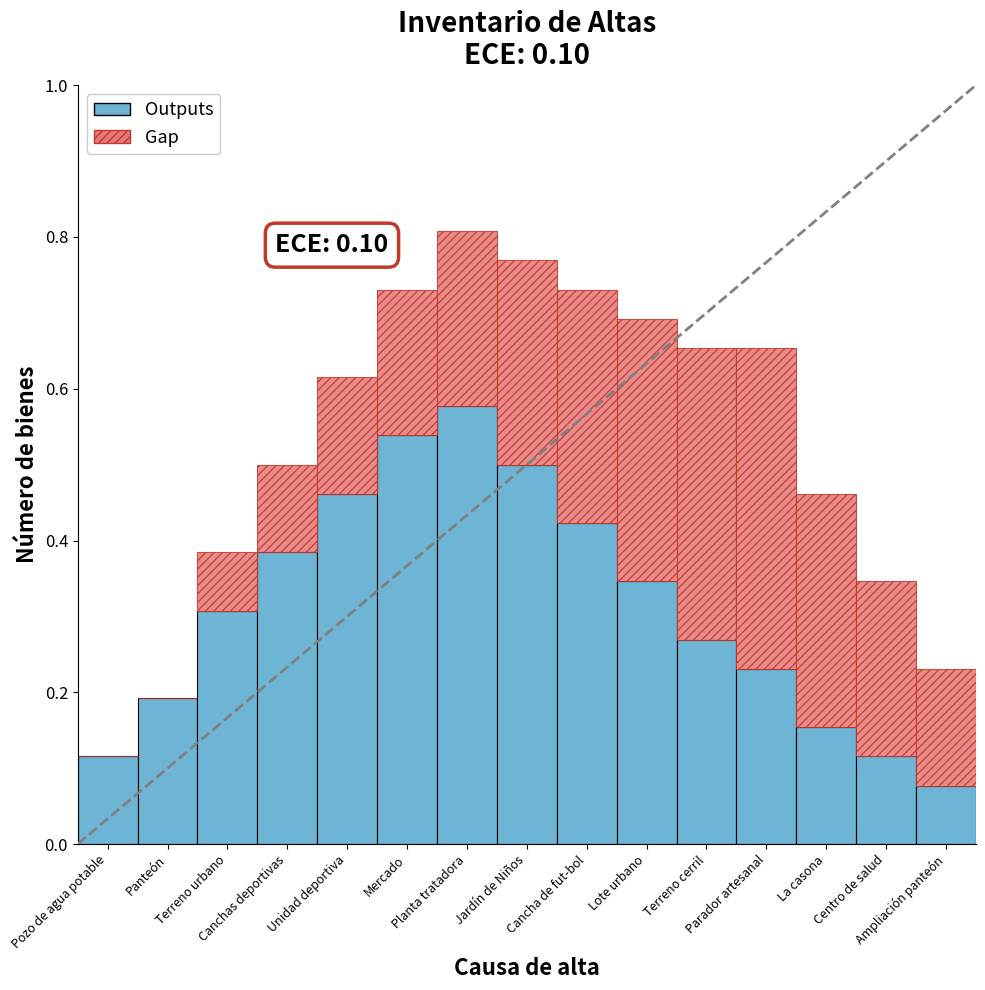

What is the total value across all series at Mercado?

0.7